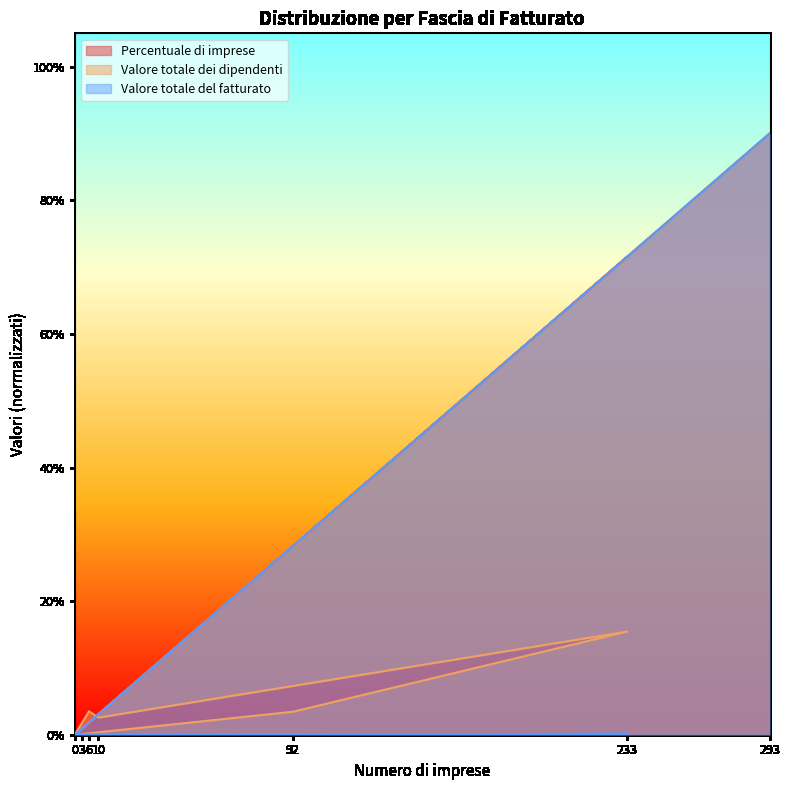

How many times do Valore totale dei dipendenti and Percentuale di imprese cross each other?

1